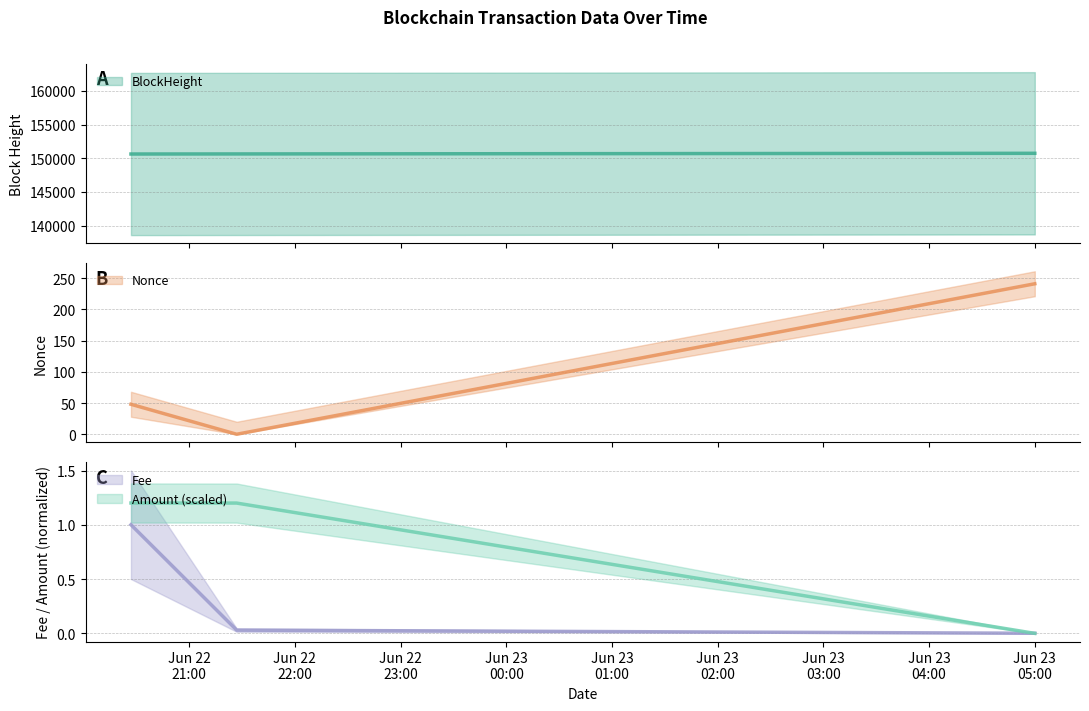

What is the label of the 1st point from the right?

Jun 23 05:00